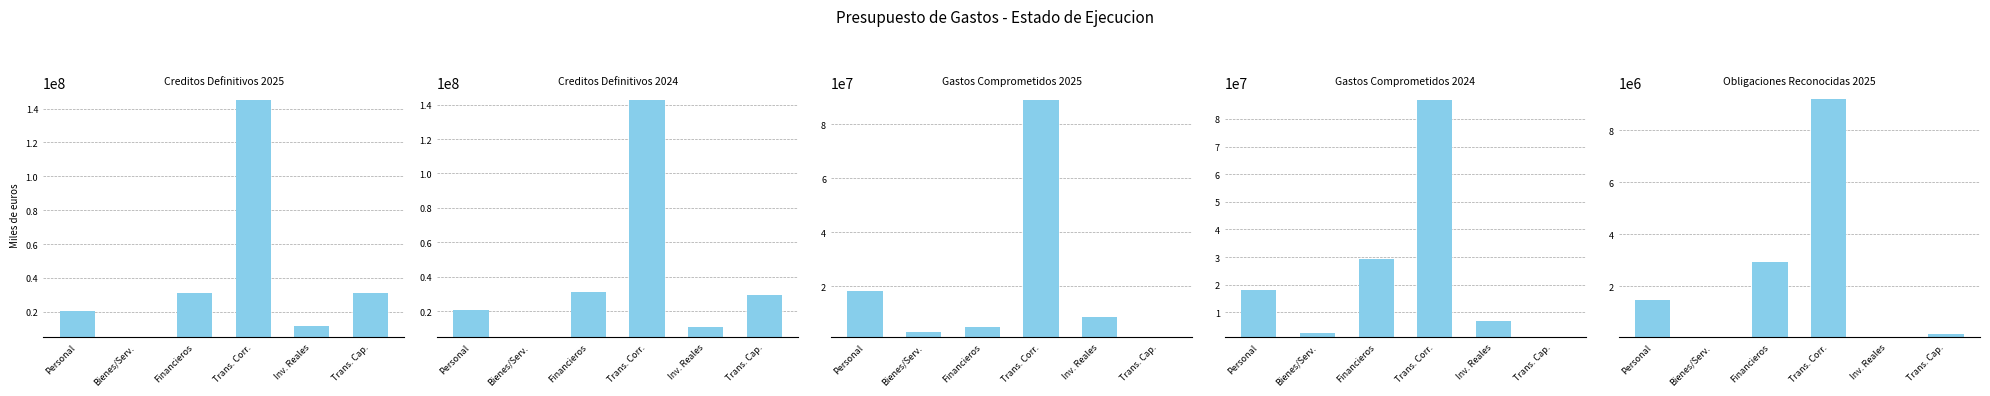

What is the difference between the maximum and minimum values in the Creditos Definitivos 2025 series?

140281902